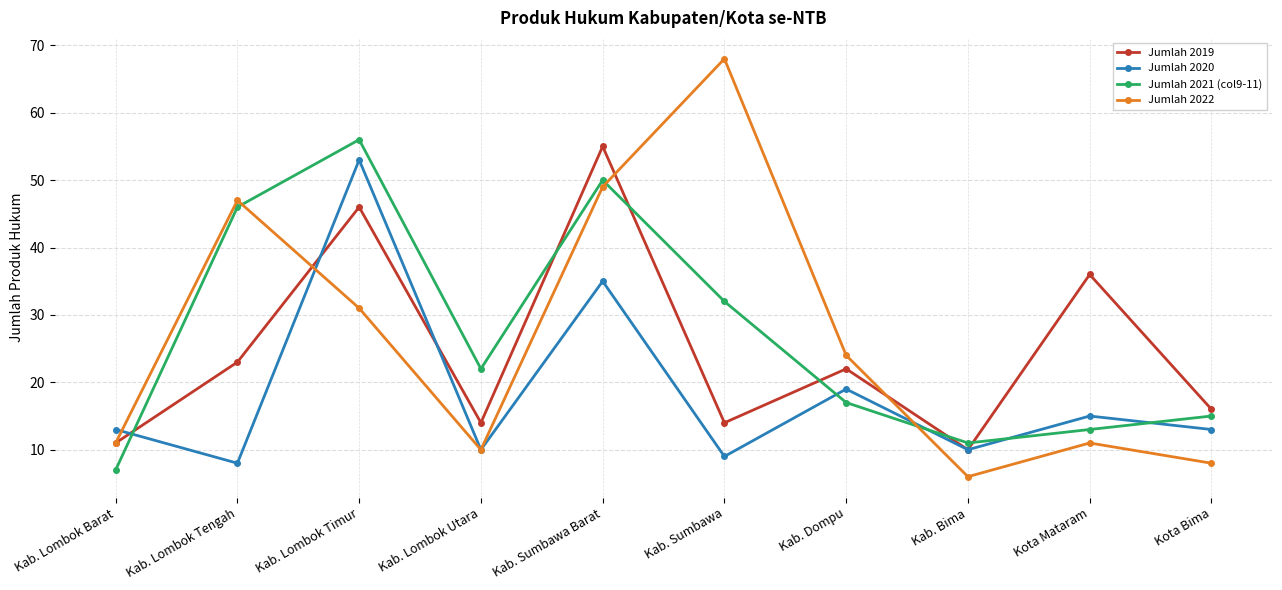

What is the maximum value for Jumlah 2019?

55